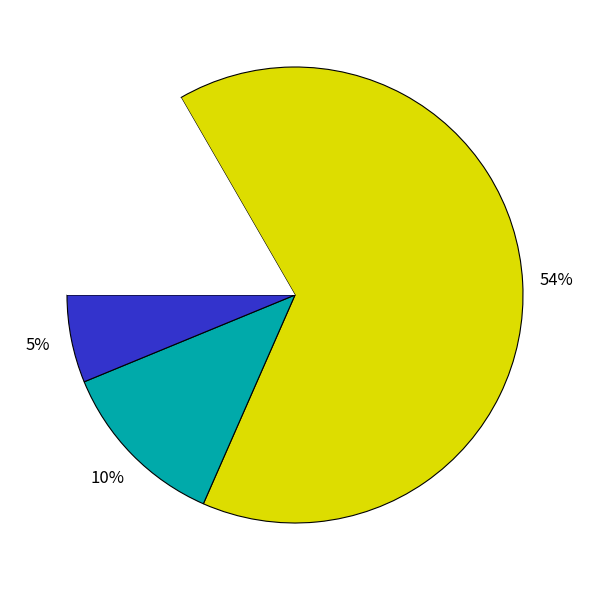

To the nearest percent, what portion does Nättraby represent?

1%